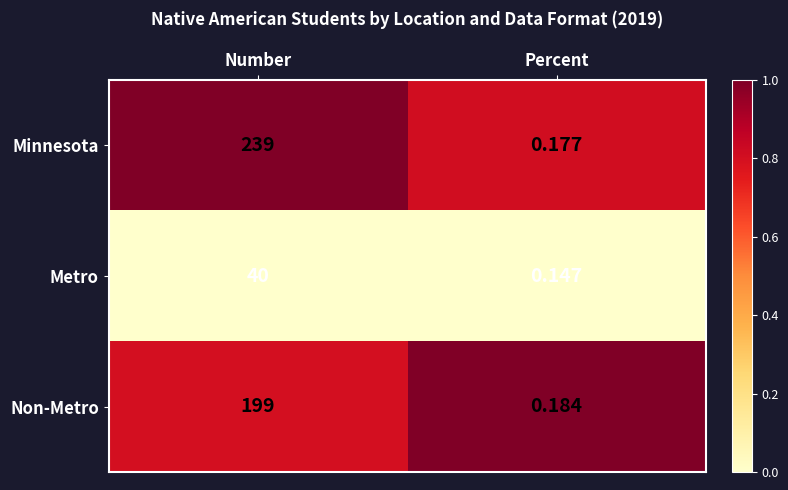

Which series has the largest total across all categories?

Minnesota